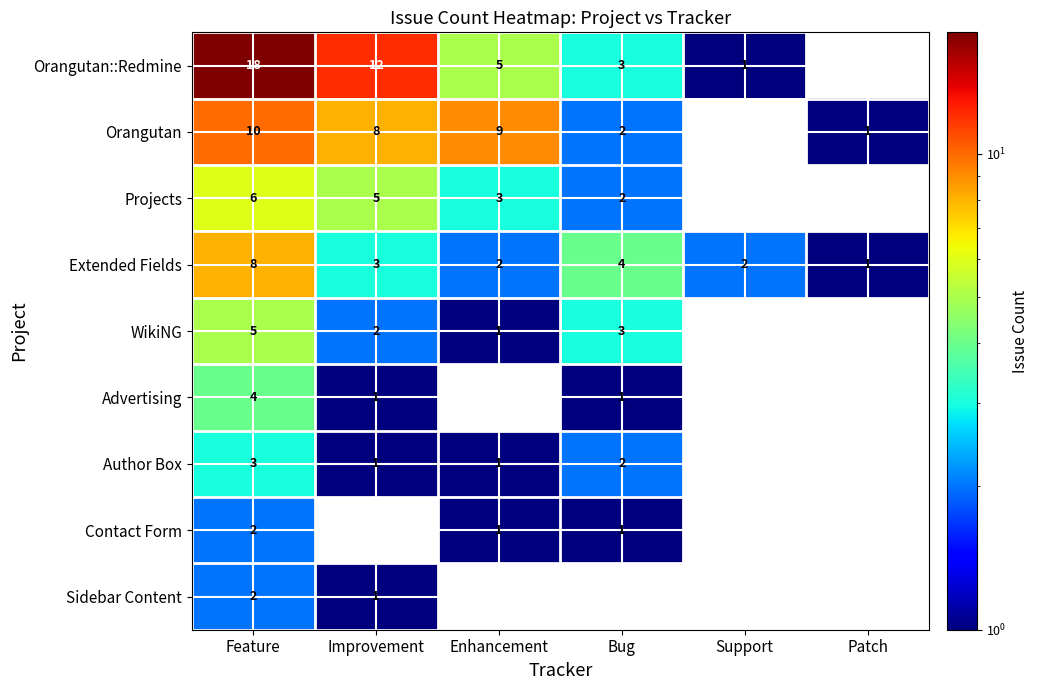

At how many categories does at least one series exceed 14?

1